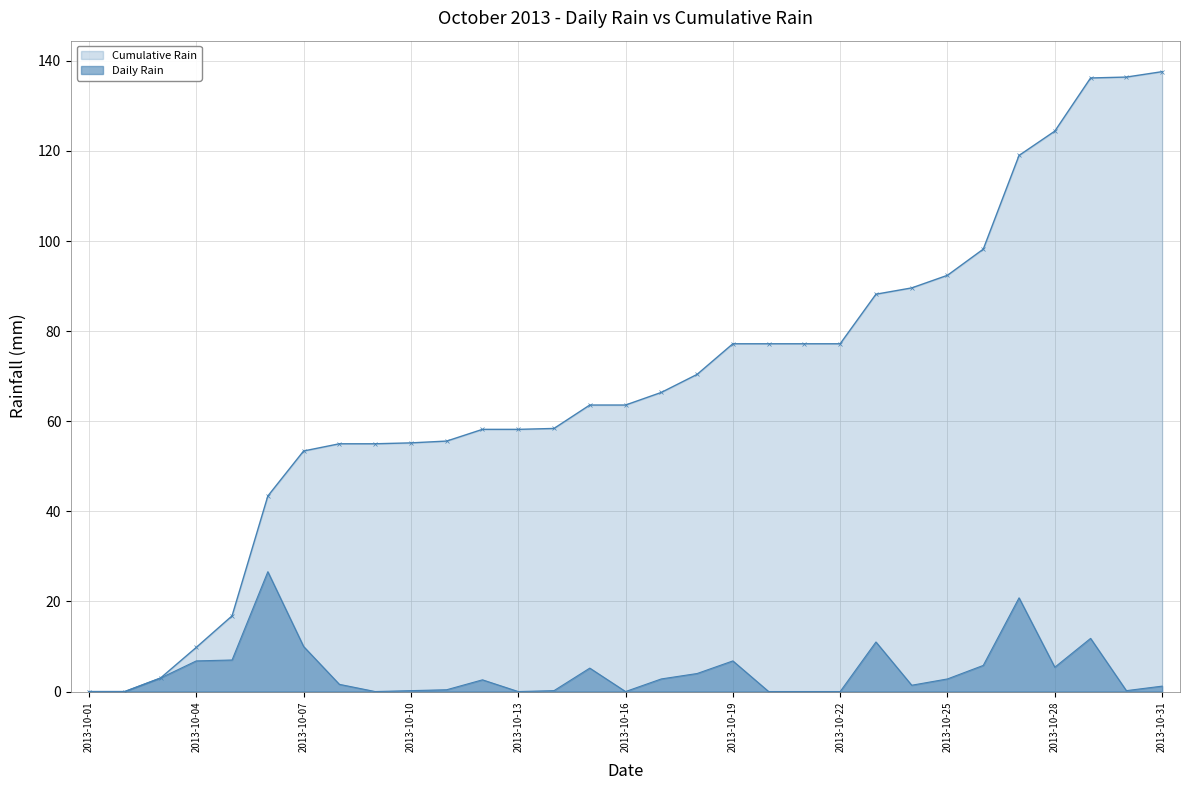

How many interior local peaks does the Daily Rain series have?

7